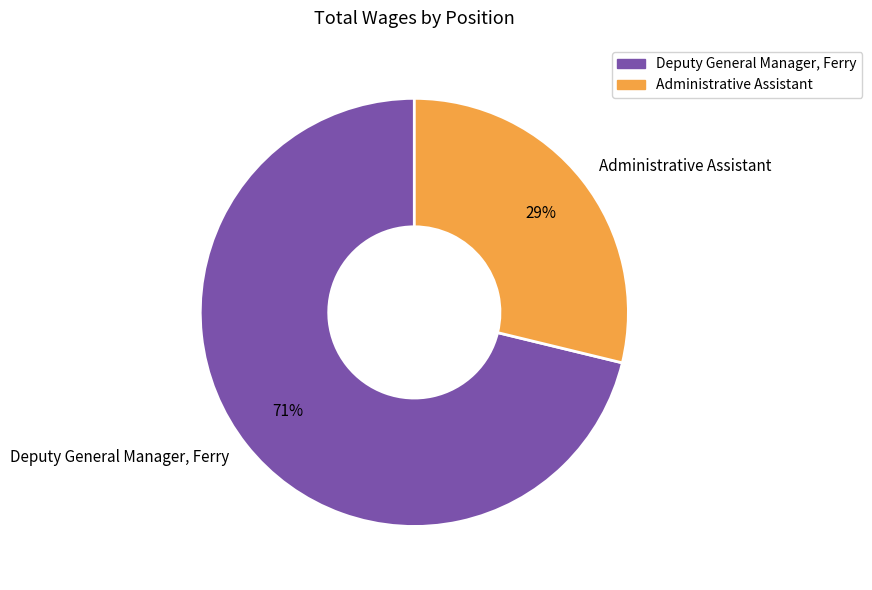

To the nearest percent, what percentage of the pie is Administrative Assistant?

29%